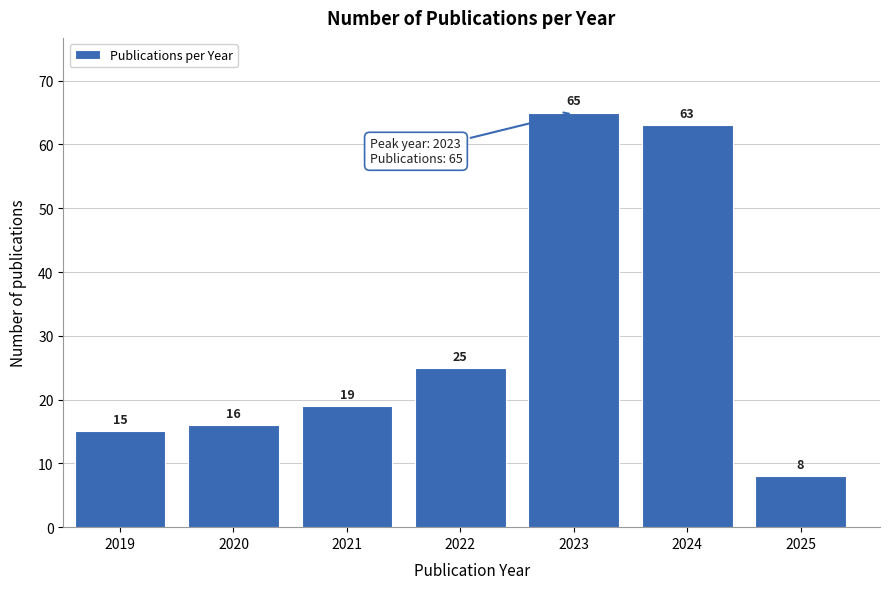

Reading right to left, what are all the values shown in this chart?

2025=8	2024=63	2023=65	2022=25	2021=19	2020=16	2019=15